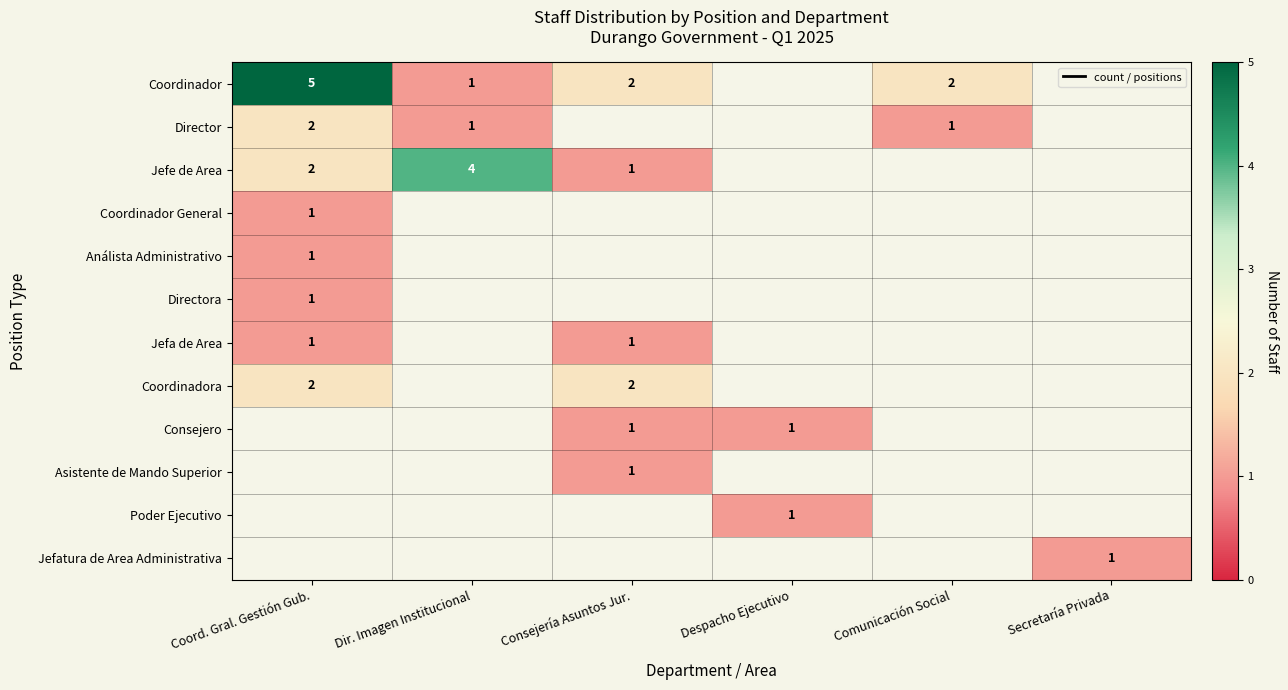

True or false: Consejero has a value of 1 at Despacho Ejecutivo.

True